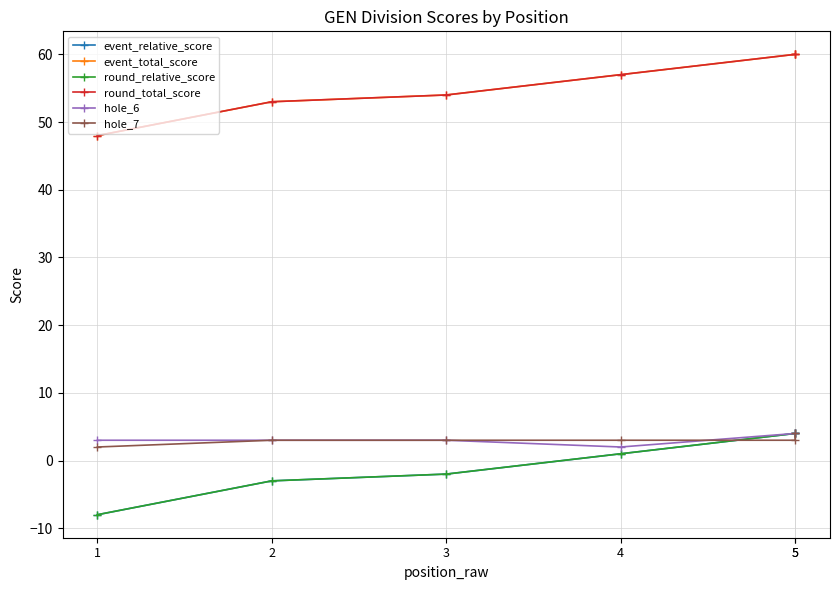

Rank the categories by hole_6 value from lowest to highest.

4, 1, 2, 3, 5, 5